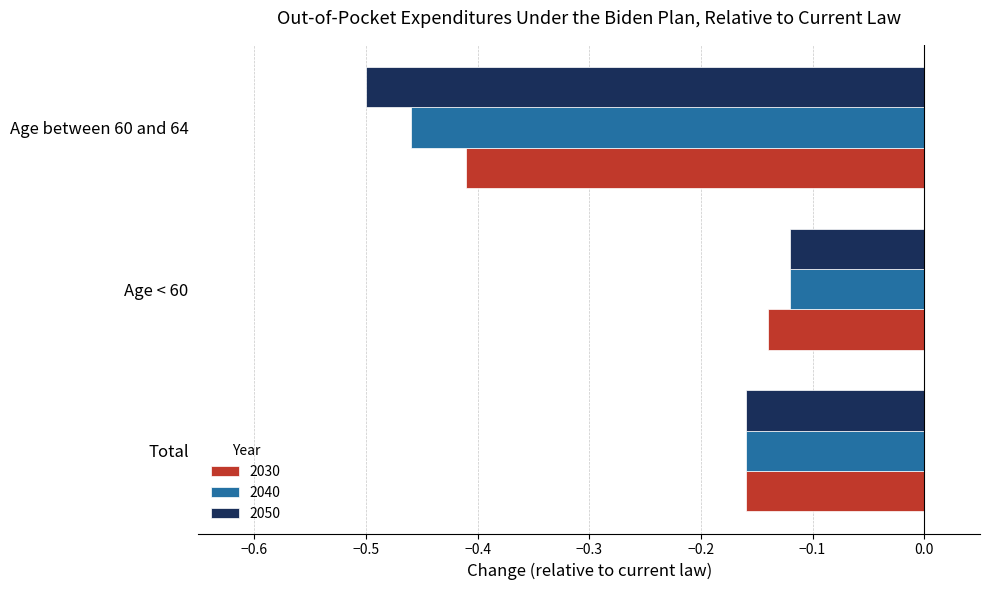

Between Age < 60 and Age between 60 and 64, which series saw the biggest shift?

2050